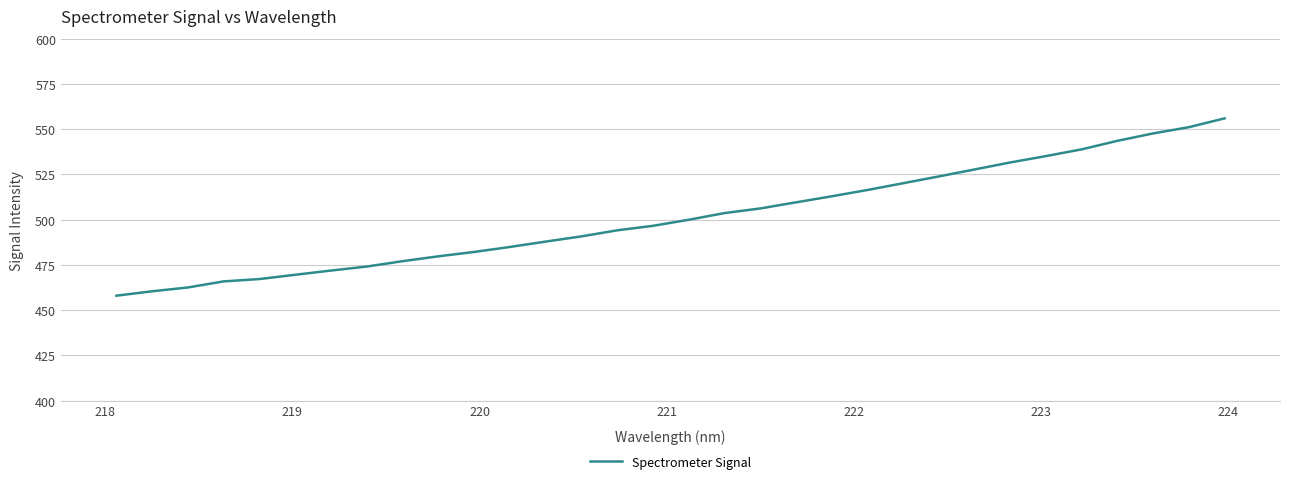

What is the maximum value shown in the chart?

556.0